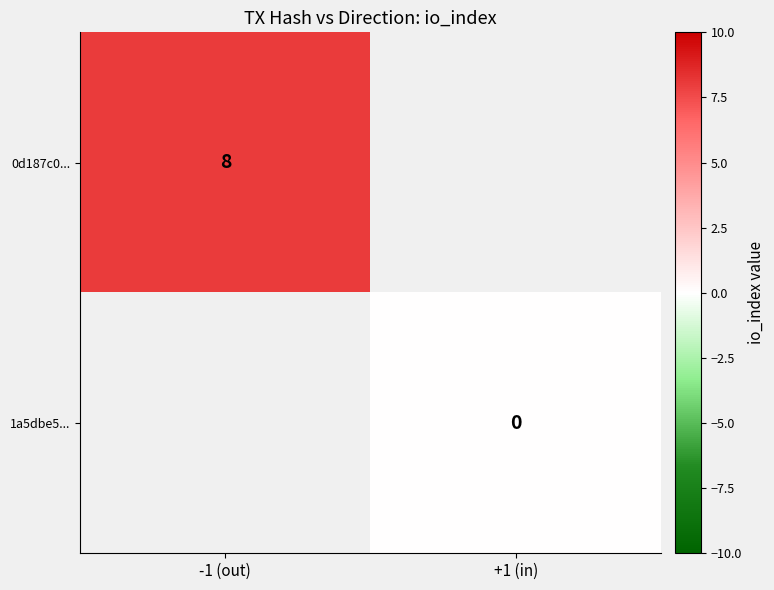

Is it true that 0d187c0... equals 5 at -1 (out)?

False